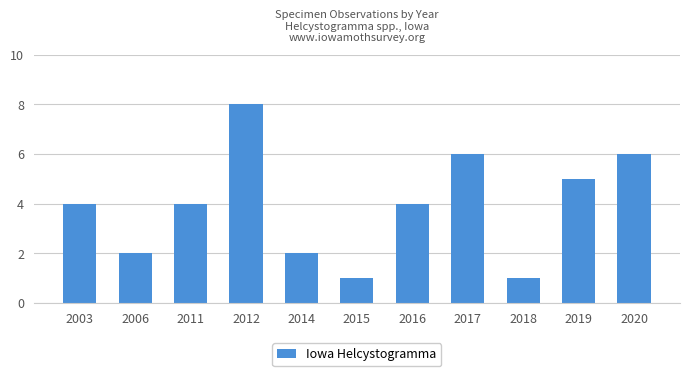

The chart shows a value of 2 at 2006. True or false?

True